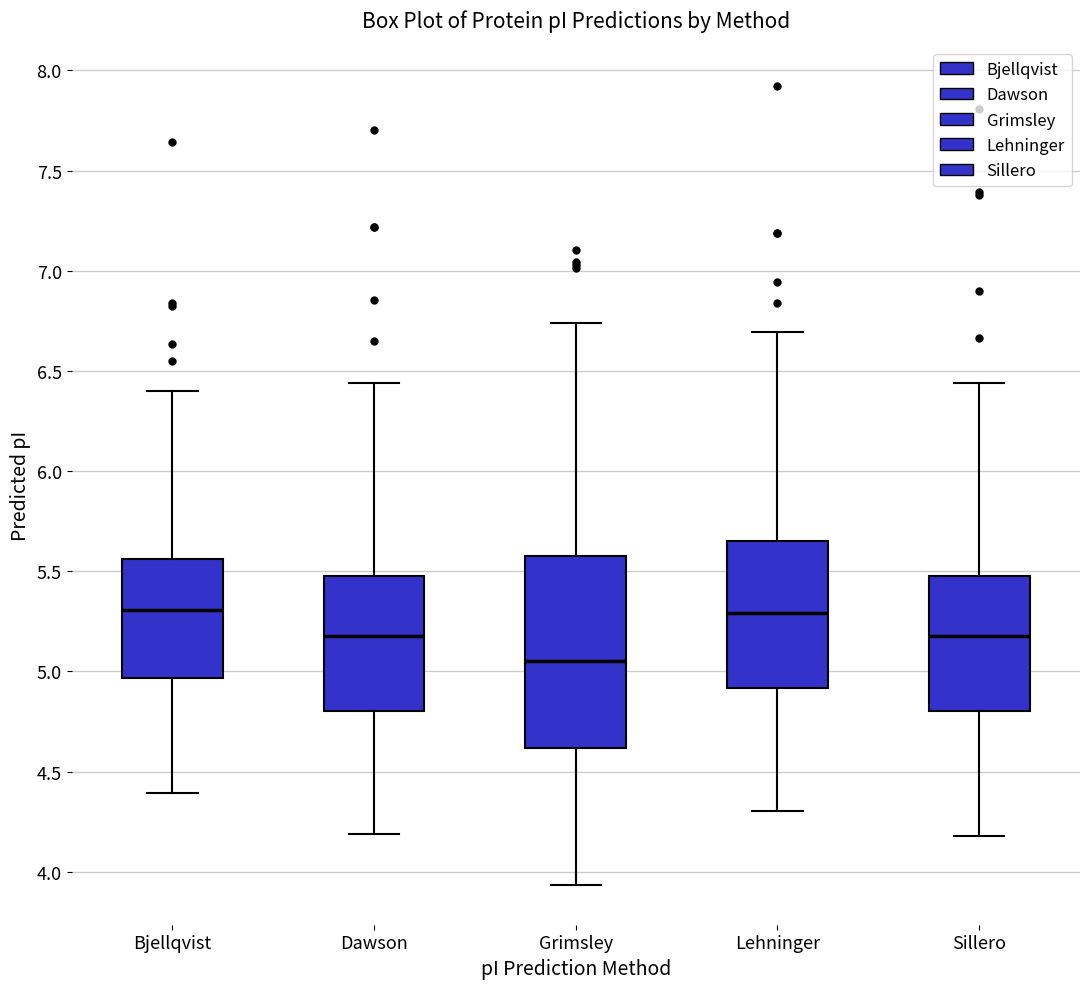

Reading left to right, transcribe this box plot: for each box, give where its median line is, the range the box spans, and where its two whiskers end, as read against the y-axis. The values are not printed on the chart, so give them approximately, as read against the axis.

Bjellqvist: median 5.30, box 4.95 to 5.55, whiskers 4.40 to 6.40
Dawson: median 5.20, box 4.80 to 5.50, whiskers 4.20 to 6.45
Grimsley: median 5.05, box 4.60 to 5.60, whiskers 3.95 to 6.75
Lehninger: median 5.30, box 4.90 to 5.65, whiskers 4.30 to 6.70
Sillero: median 5.20, box 4.80 to 5.50, whiskers 4.20 to 6.45